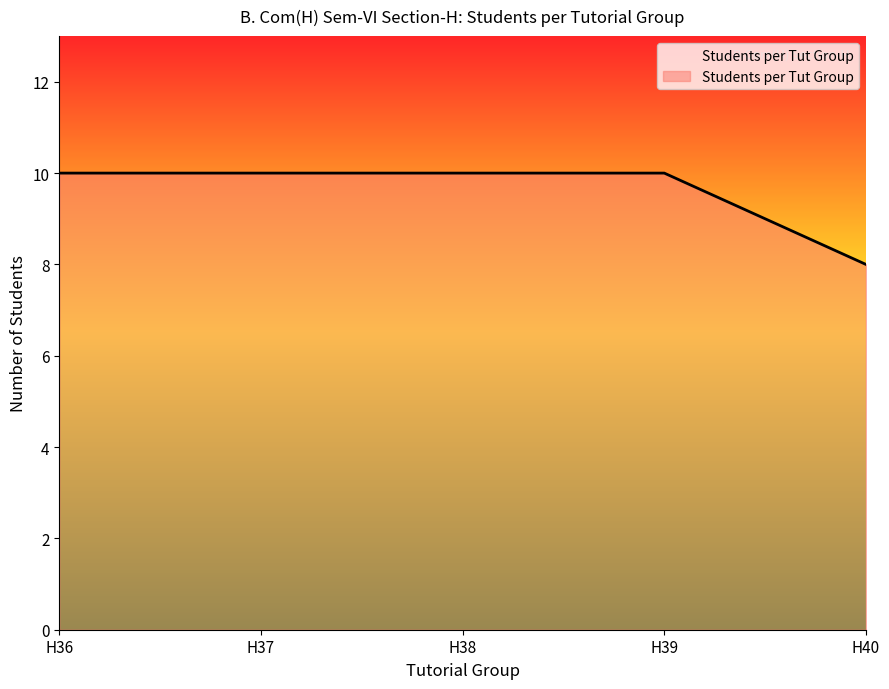

Reading left to right, list all the values displayed in this chart.

H36=10	H37=10	H38=10	H39=10	H40=8